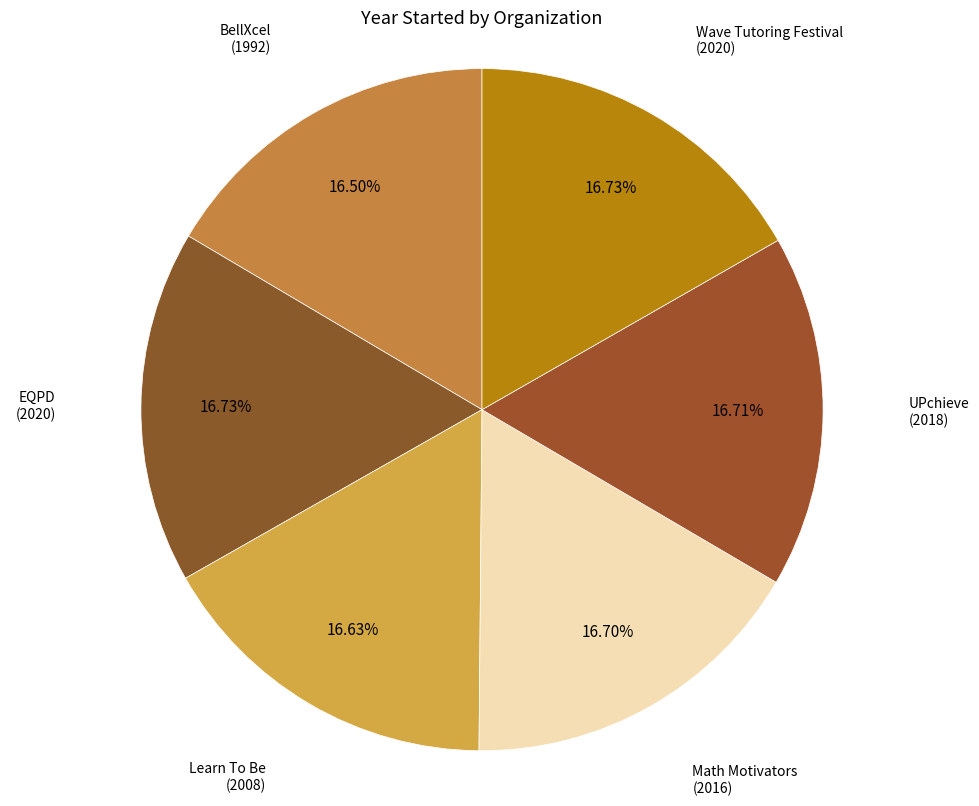

To the nearest percent, what is the average slice percentage?

17%